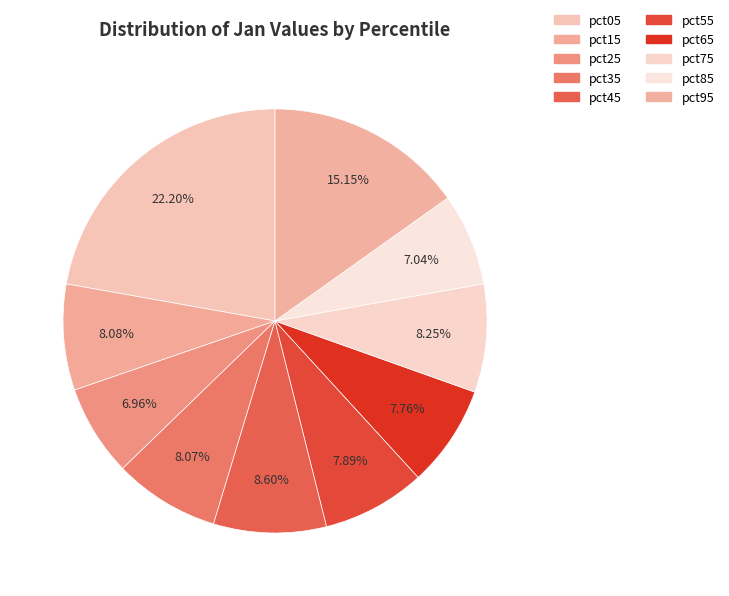

Does any single category account for the majority?

No